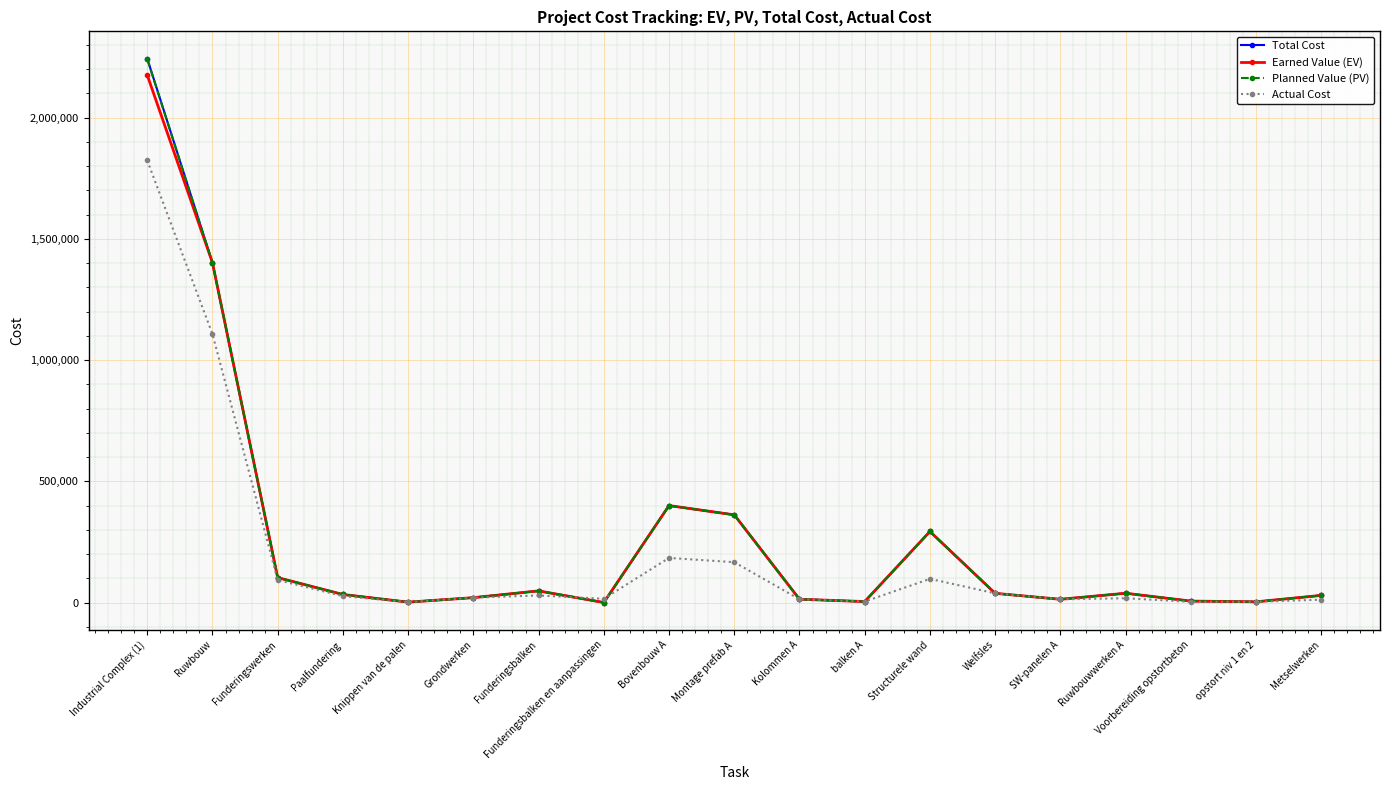

What are all the series names shown in the legend?

Total Cost, Earned Value (EV), Planned Value (PV), Actual Cost